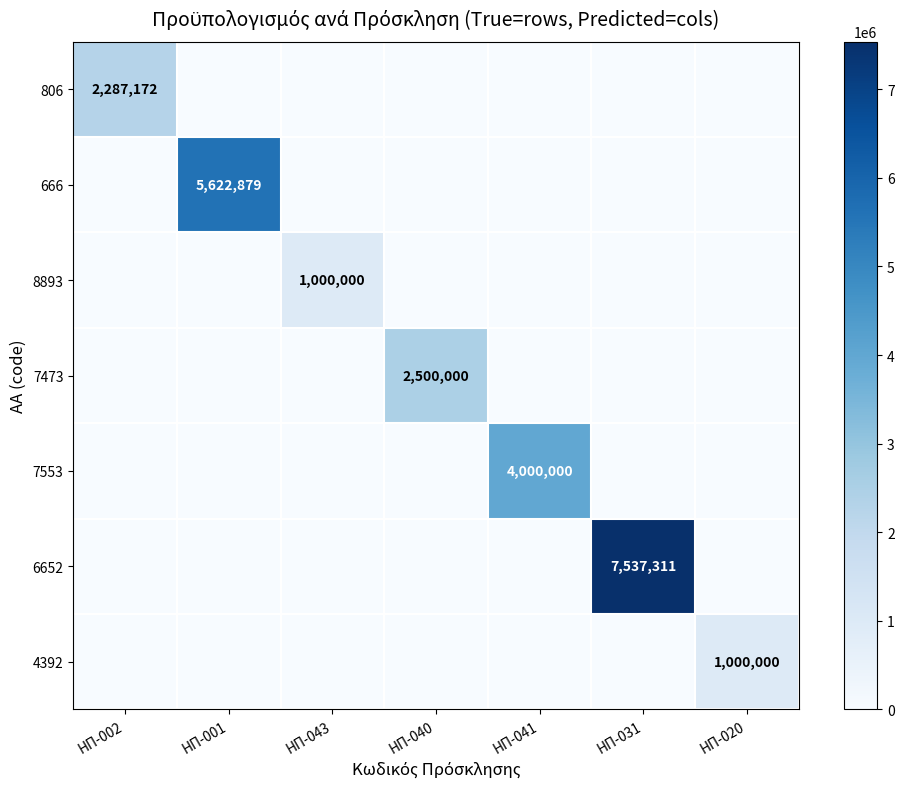

Count the number of categories in the chart.

7